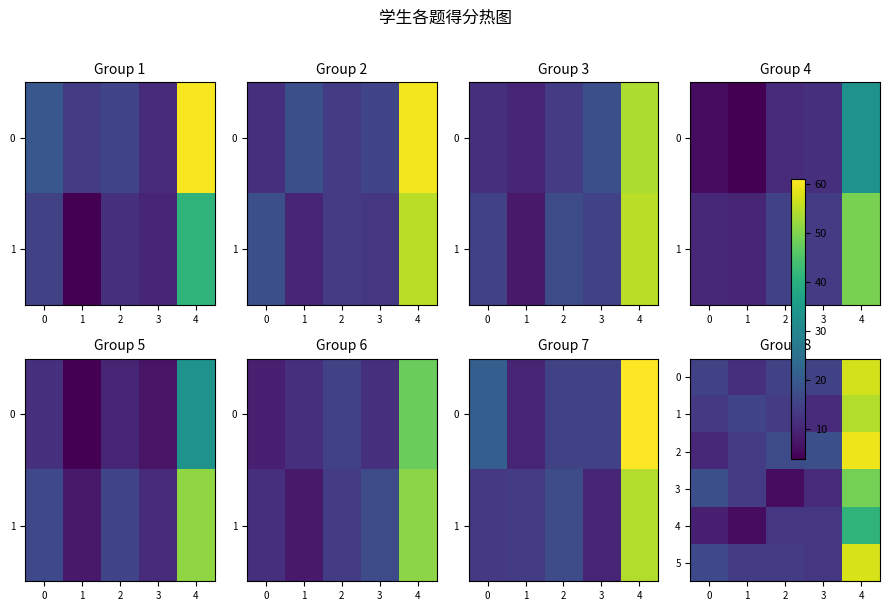

Which series has the largest range (max minus min)?

2